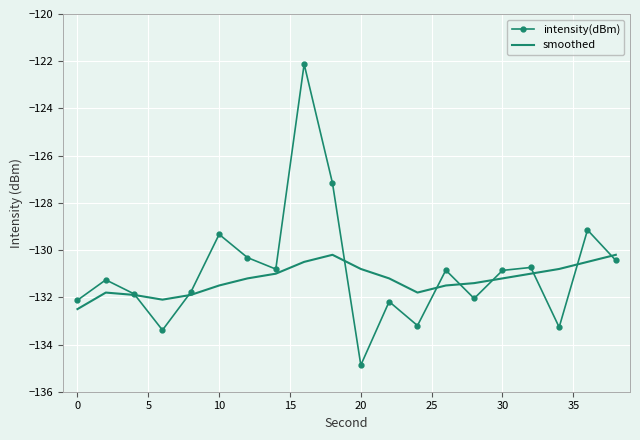

What is the sum of all intensity(dBm) values?

-2617.8